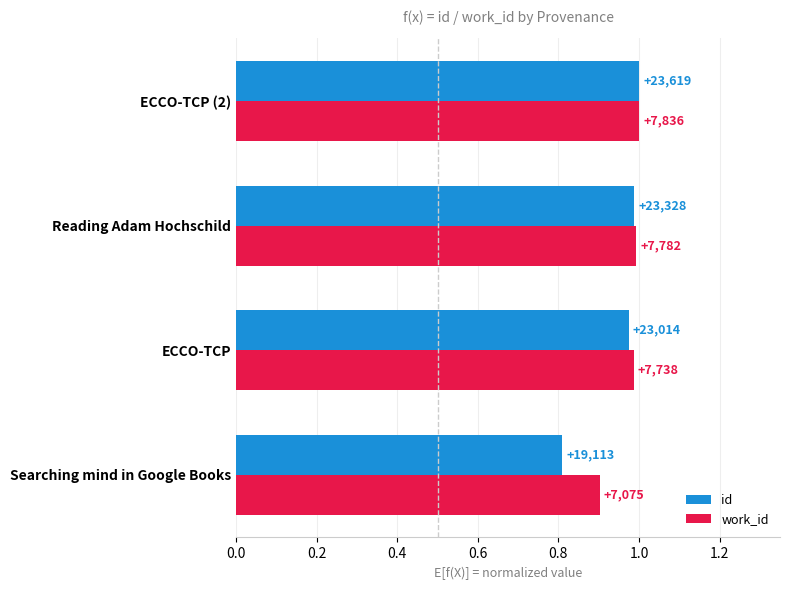

What is the value of the id bar at the 4th from the left?

1.0